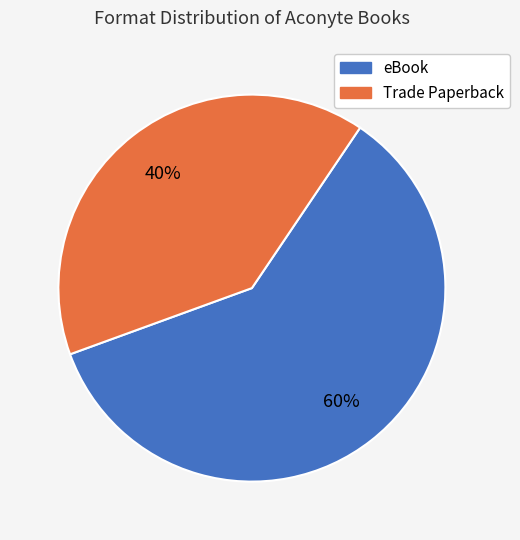

To the nearest percent, what is the average slice percentage?

50%